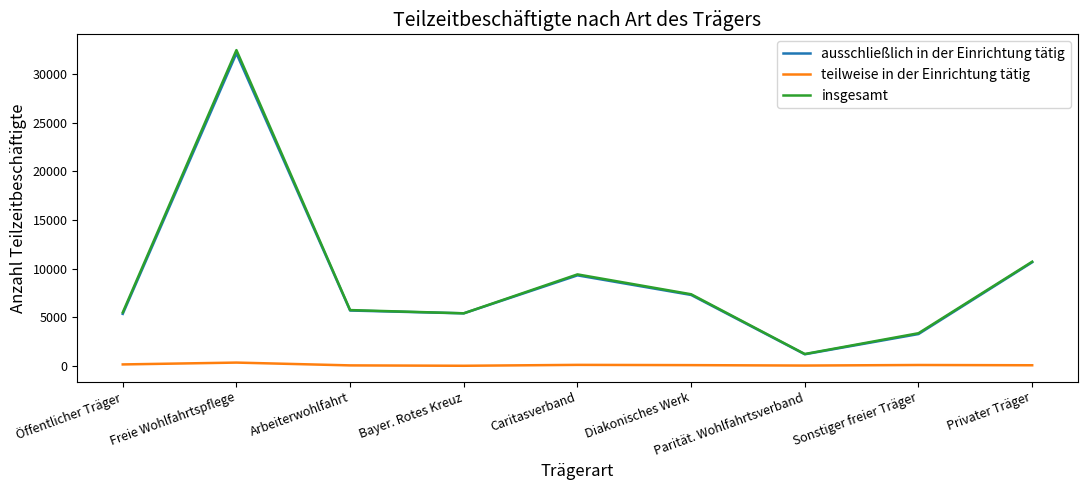

True or false: ausschließlich in der Einrichtung tätig and teilweise in der Einrichtung tätig intersect in this chart.

False